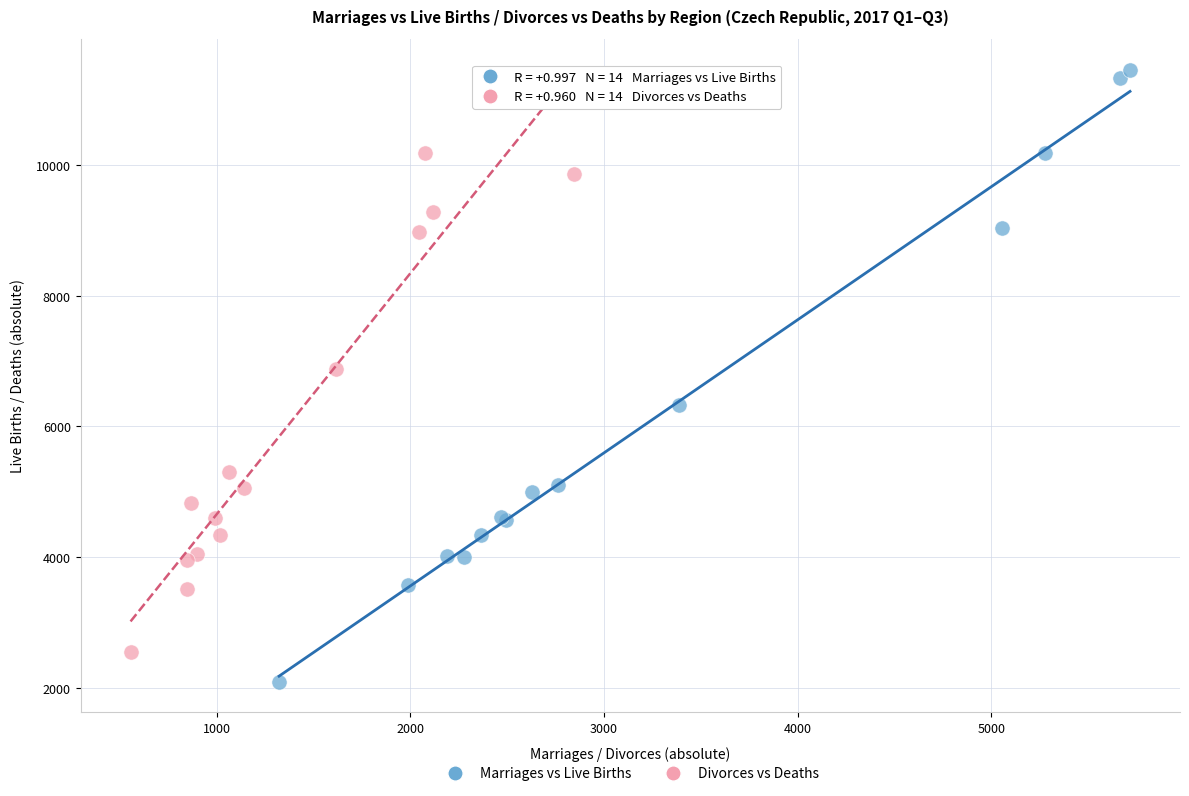

Which series reaches the maximum Y coordinate?

Marriages vs Live Births